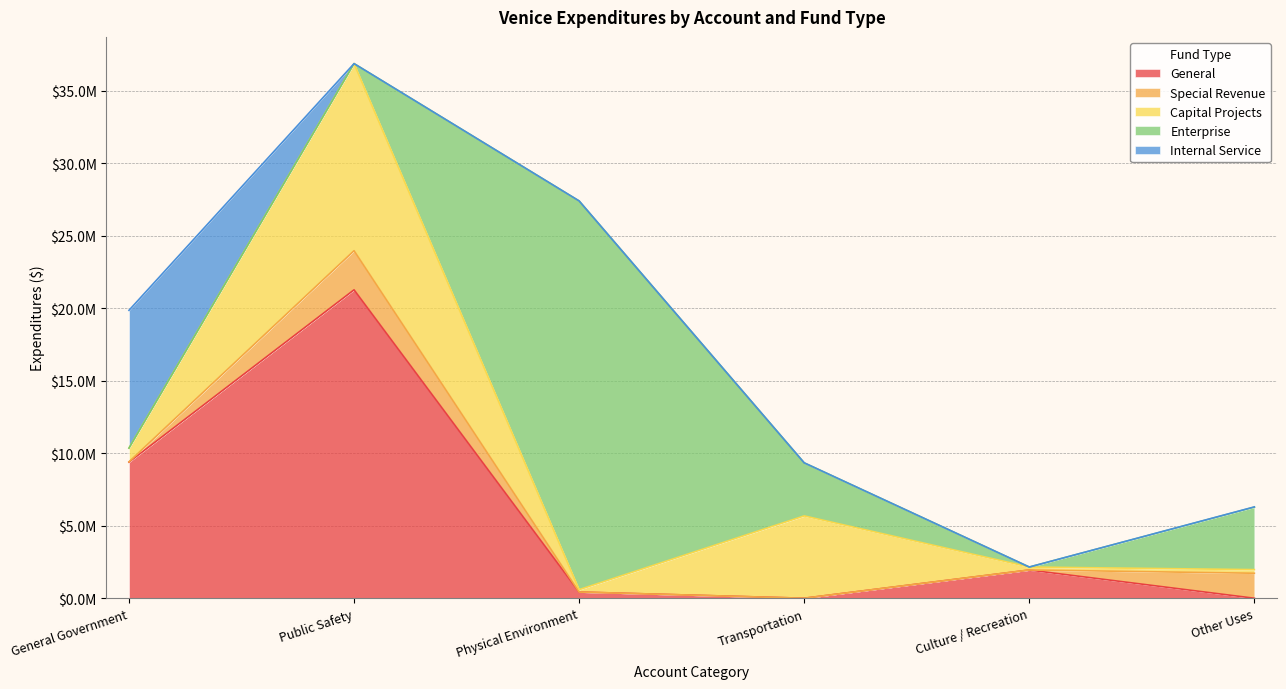

What is the difference between the maximum and minimum values in the Enterprise series?

26817763